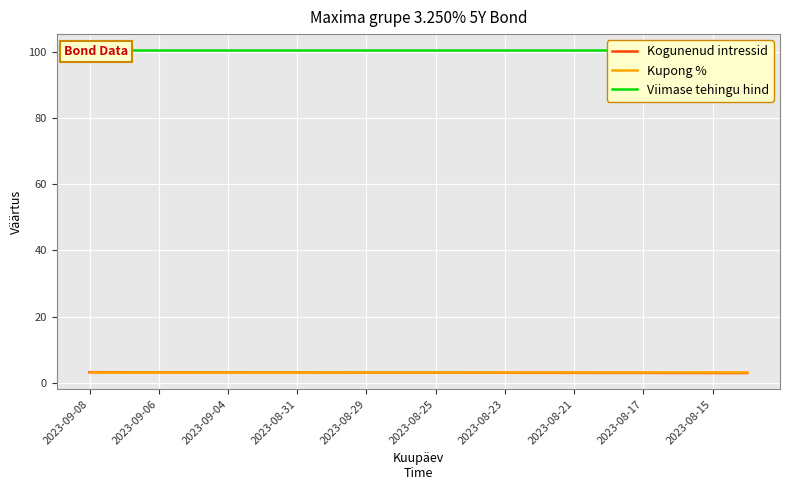

At which category is the sum across all series the highest?

2023-09-08